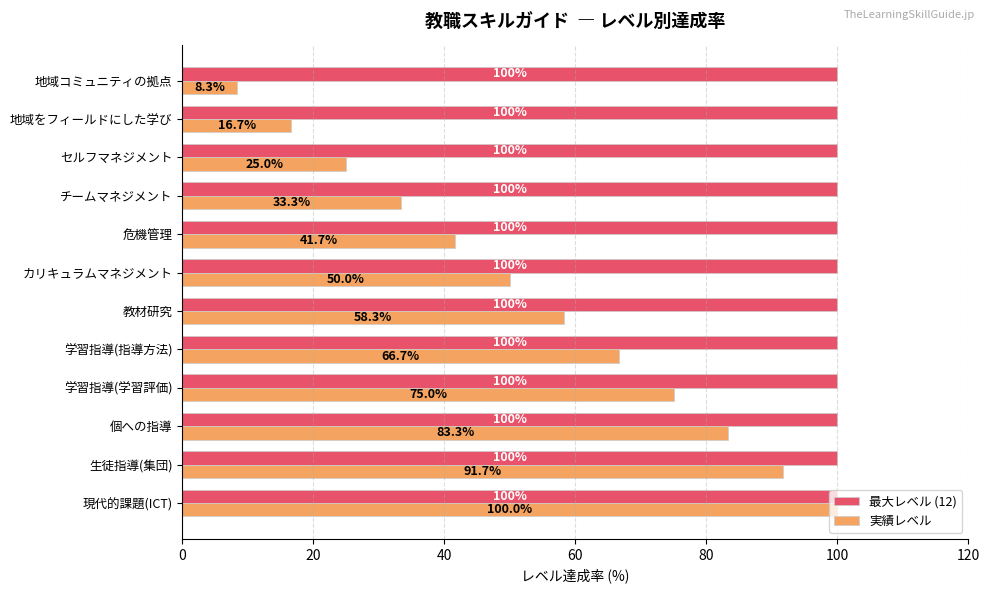

At how many categories does at least one series exceed 59?

12